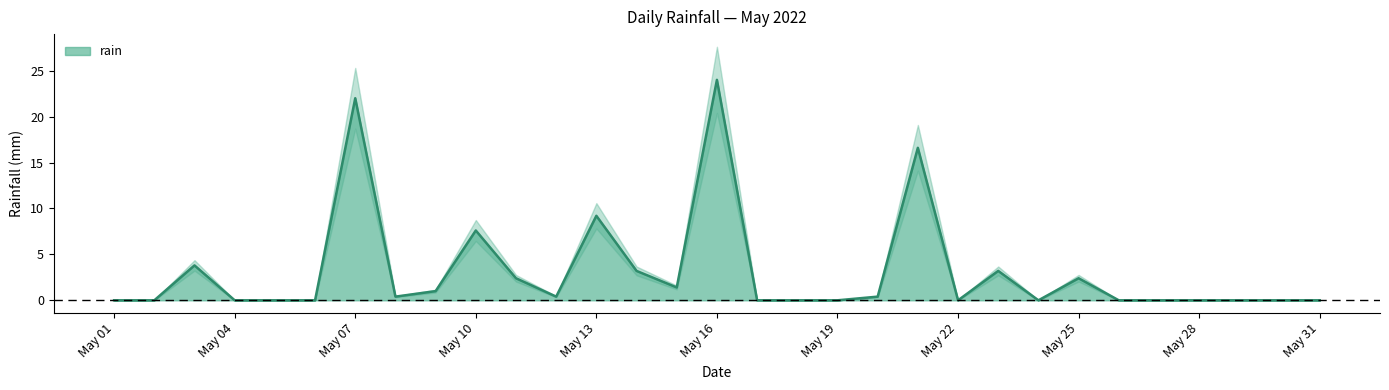

What is the average value?

3.2